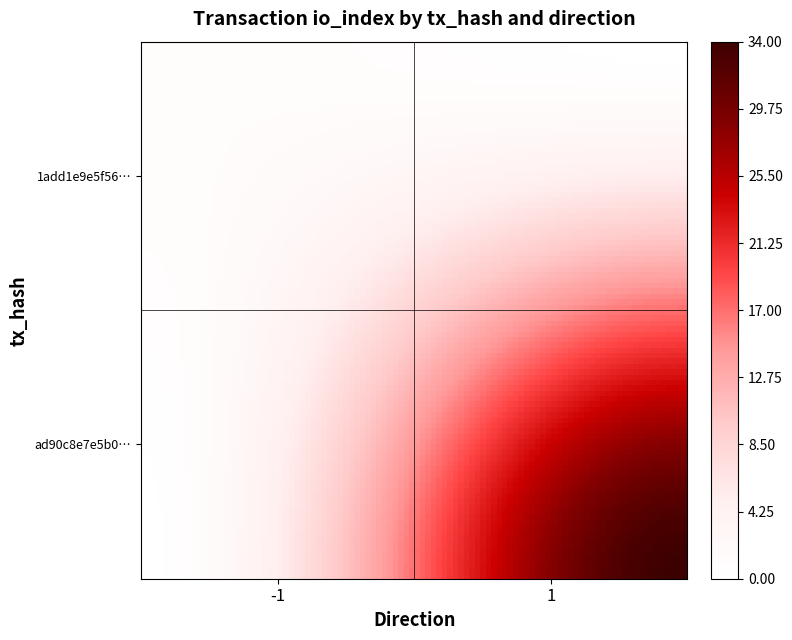

Which series has the largest range (max minus min)?

ad90c8e7e5b008dfa7d81b47d5bec069e82fba5